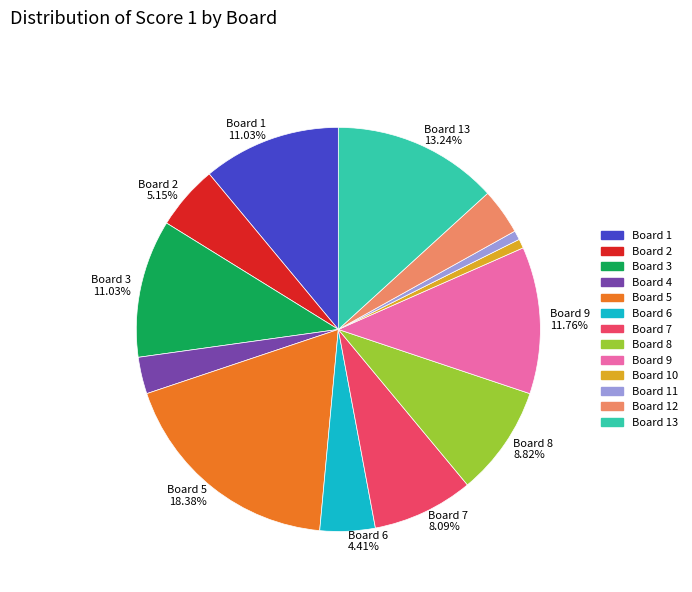

Is there a majority slice in this chart?

No